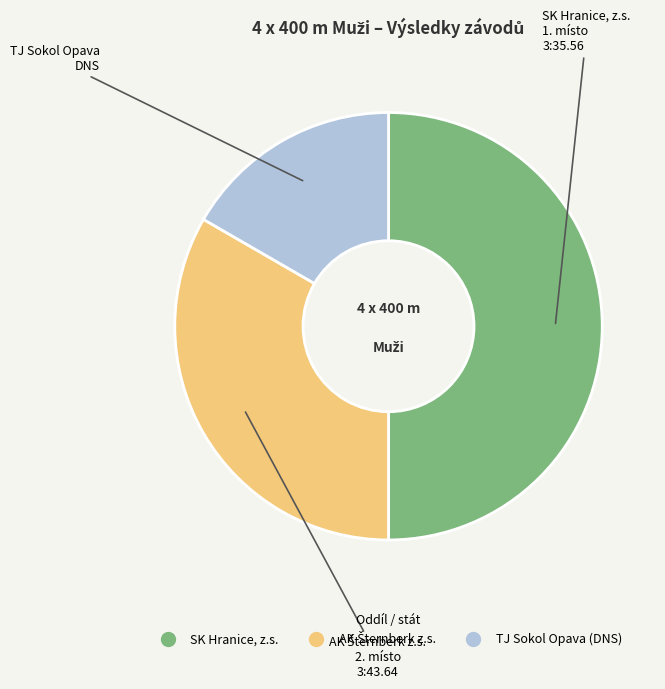

What is the largest slice in the pie chart?

SK Hranice, z.s.